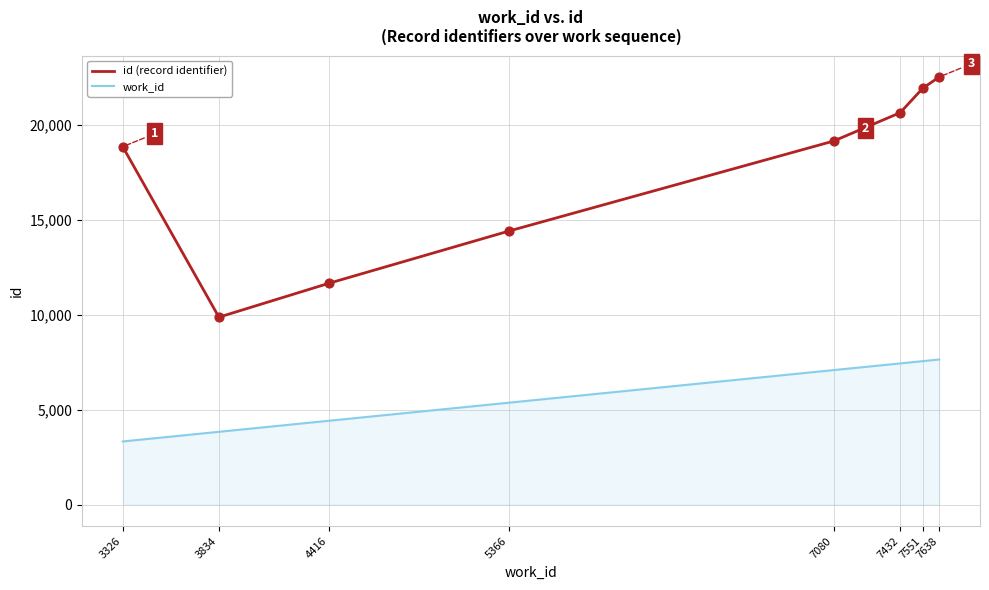

At how many categories does at least one series exceed 16735?

5